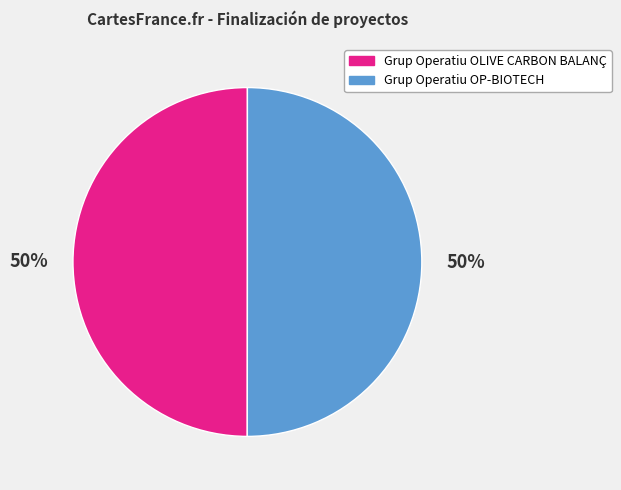

Is it true that Grup Operatiu OLIVE CARBON BALANÇ is 63% of the pie?

False